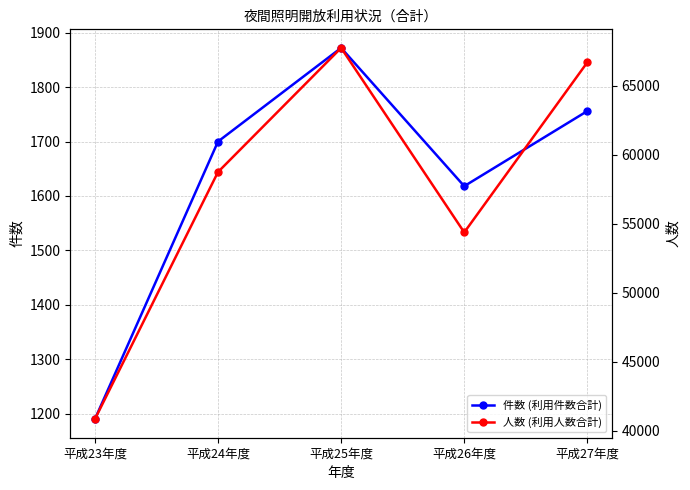

Between 平成25年度 and 平成26年度, which series saw the biggest shift?

人数 (利用人数合計)